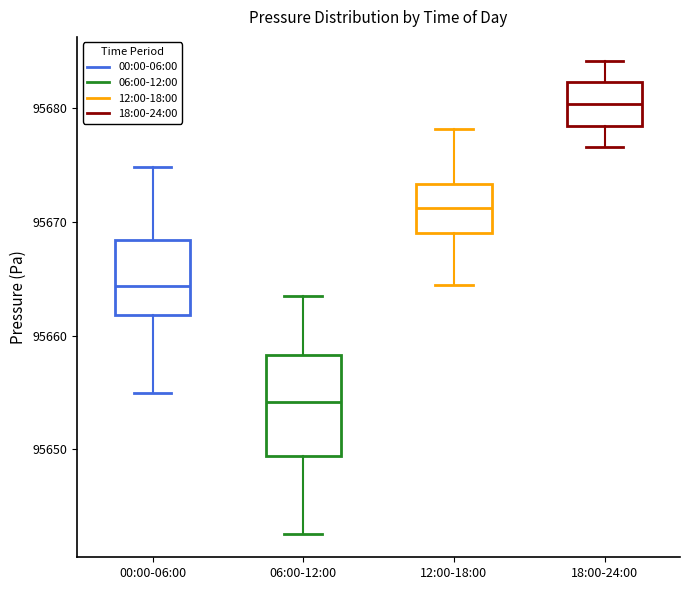

Which box has the highest median line?

18:00-24:00